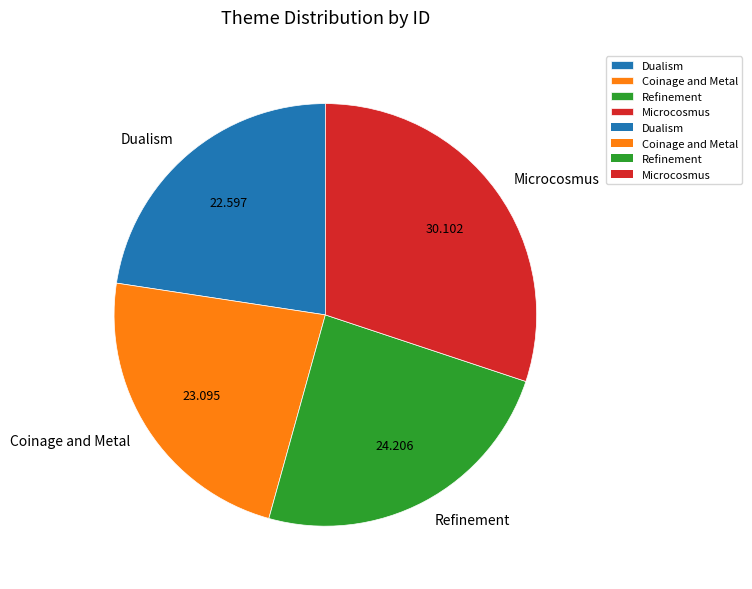

Which slice is the largest?

Microcosmus